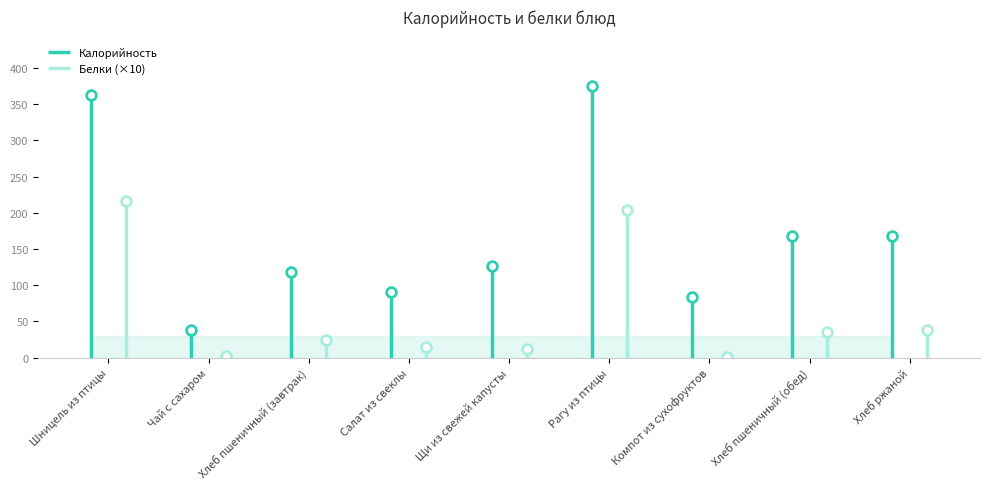

Reading left to right, extract all data points from this chart.

Калорийность: Шницель из птицы=362.0	Чай с сахаром=38.0	Хлеб пшеничный (завтрак)=118.0	Салат из свеклы=91.0	Щи из свежей капусты=126.2	Рагу из птицы=375.6	Компот из сухофруктов=84.0	Хлеб пшеничный (обед)=168.0	Хлеб ржаной=168.0
Белки: Шницель из птицы=21.6	Чай с сахаром=0.2	Хлеб пшеничный (завтрак)=2.5	Салат из свеклы=1.4	Щи из свежей капусты=1.3	Рагу из птицы=20.4	Компот из сухофруктов=0.1	Хлеб пшеничный (обед)=3.5	Хлеб ржаной=3.8